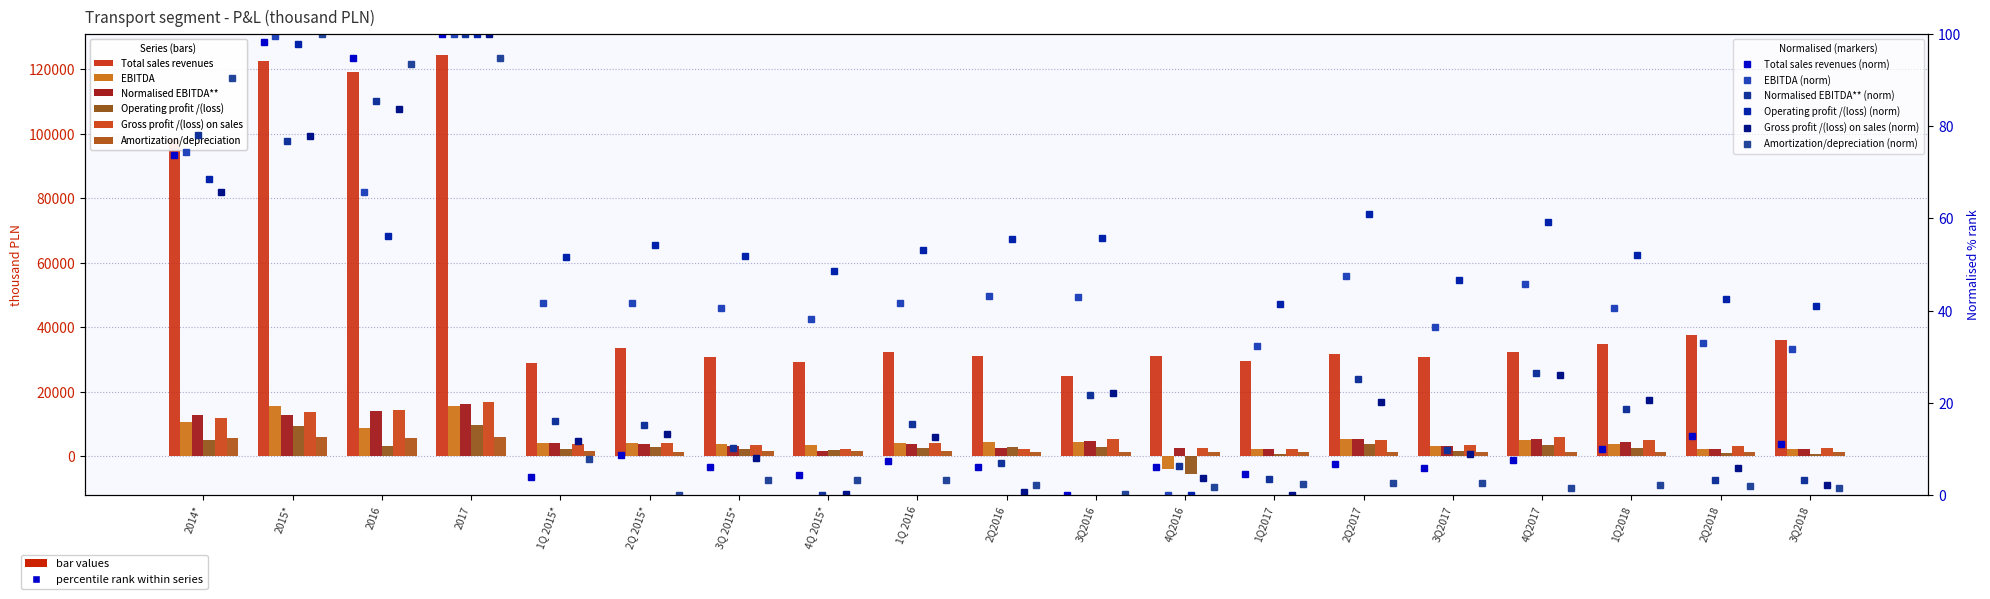

What is the difference between the maximum and minimum values in the Normalised EBITDA** series?

14381